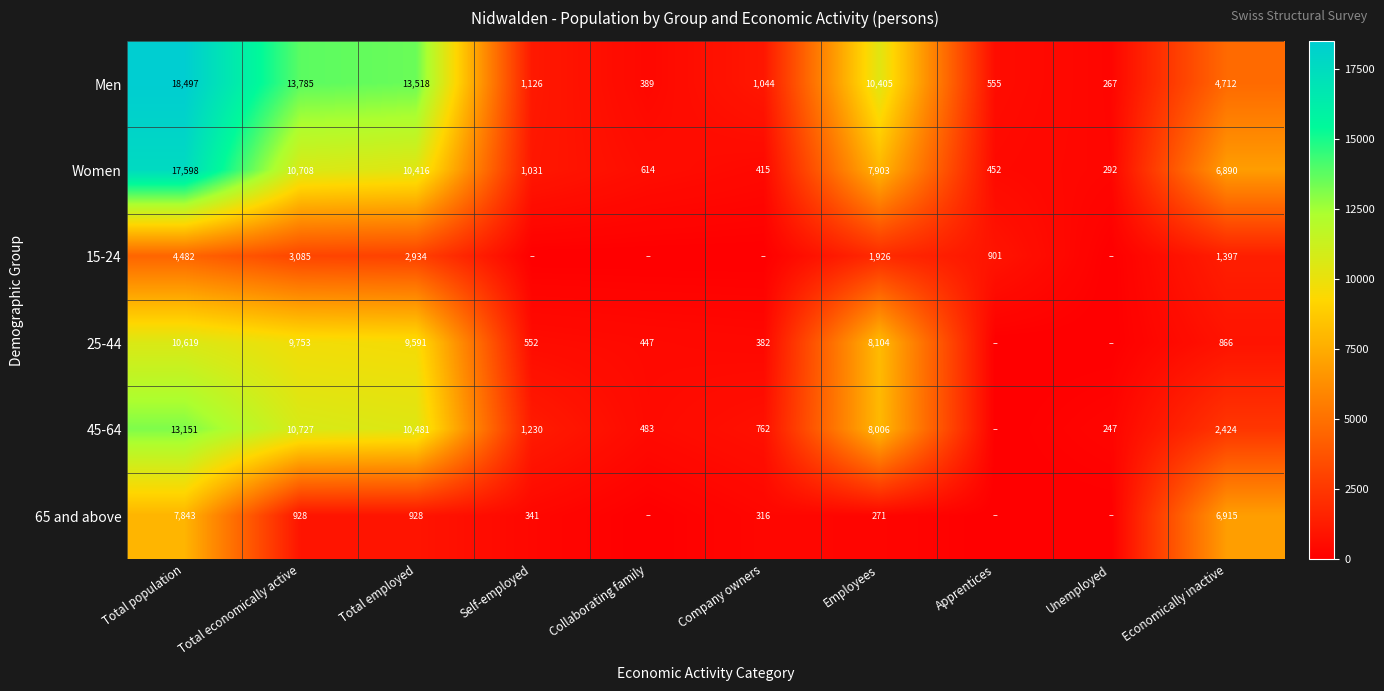

At Employees, list the series in order from largest to smallest.

Men, 25-44, 45-64, Women, 15-24, 65 and above